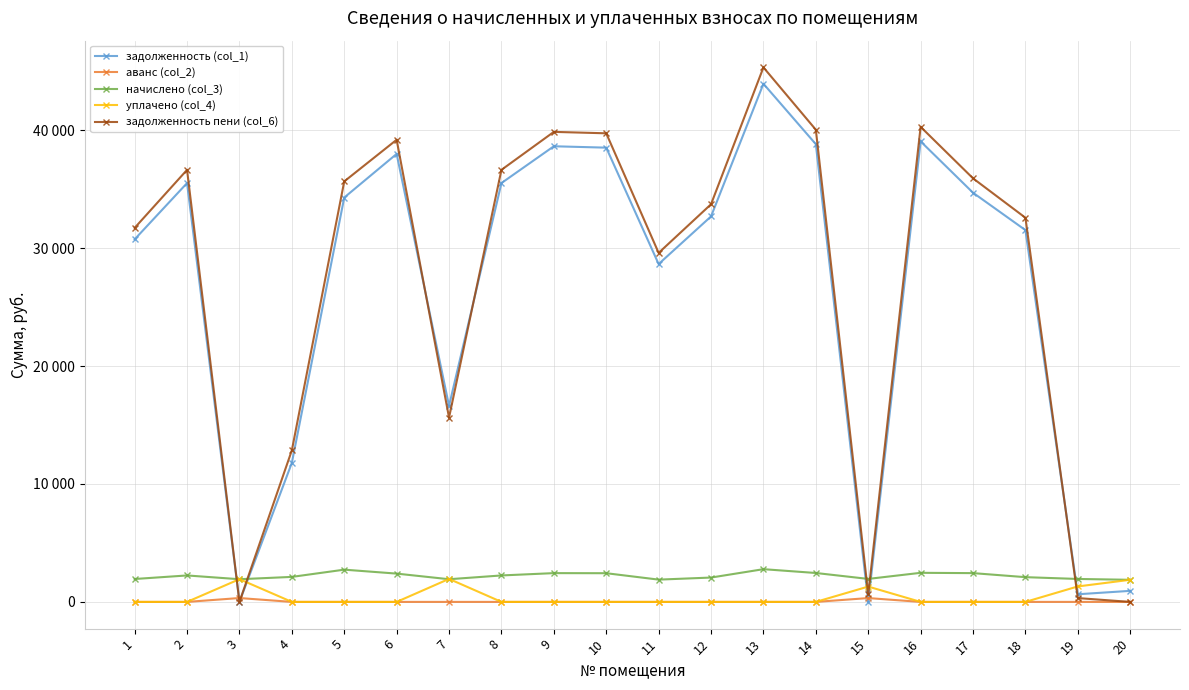

What are all the series names shown in the legend?

задолженность (col_1), аванс (col_2), начислено (col_3), уплачено (col_4), задолженность пени (col_6)